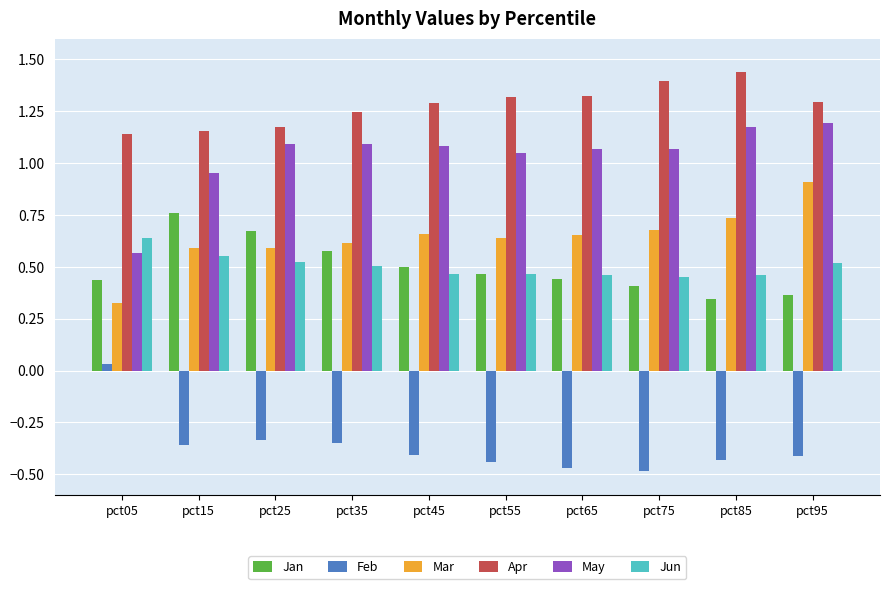

What is the sum of the Jun values at pct85 and pct65?

0.9